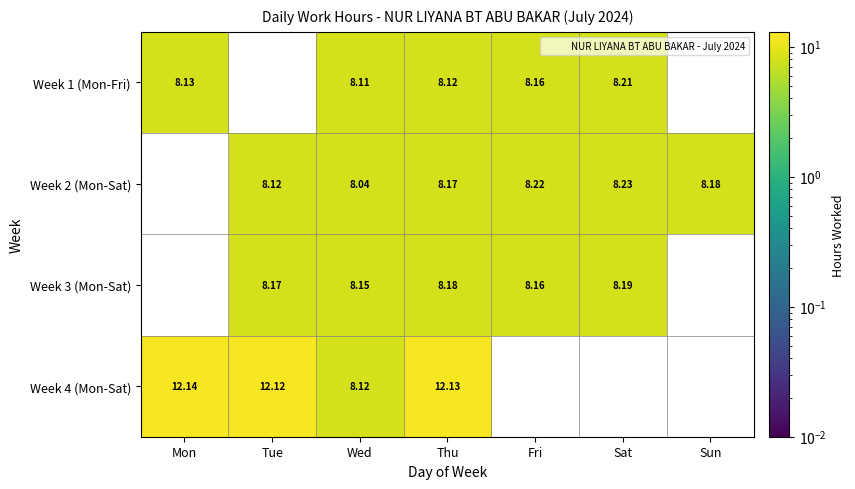

List the series in order of their peak value, highest first.

Week 4 (Mon-Sat), Week 2 (Mon-Sat), Week 1 (Mon-Fri), Week 3 (Mon-Sat)